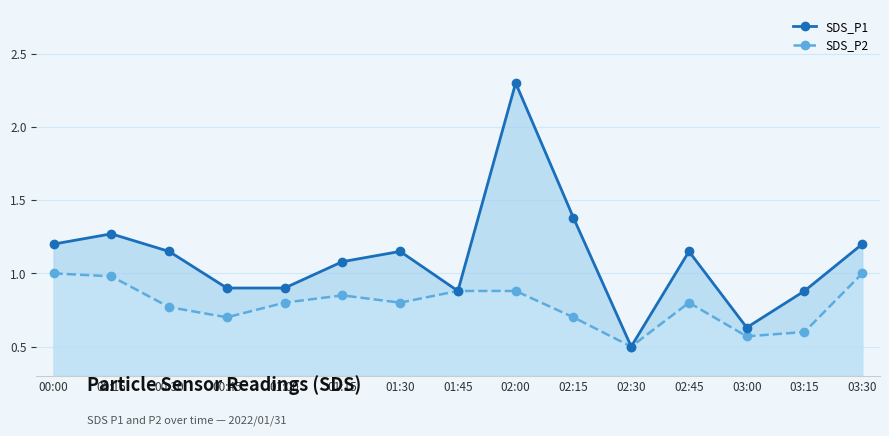

What is the label of the 7th point from the right?

02:00